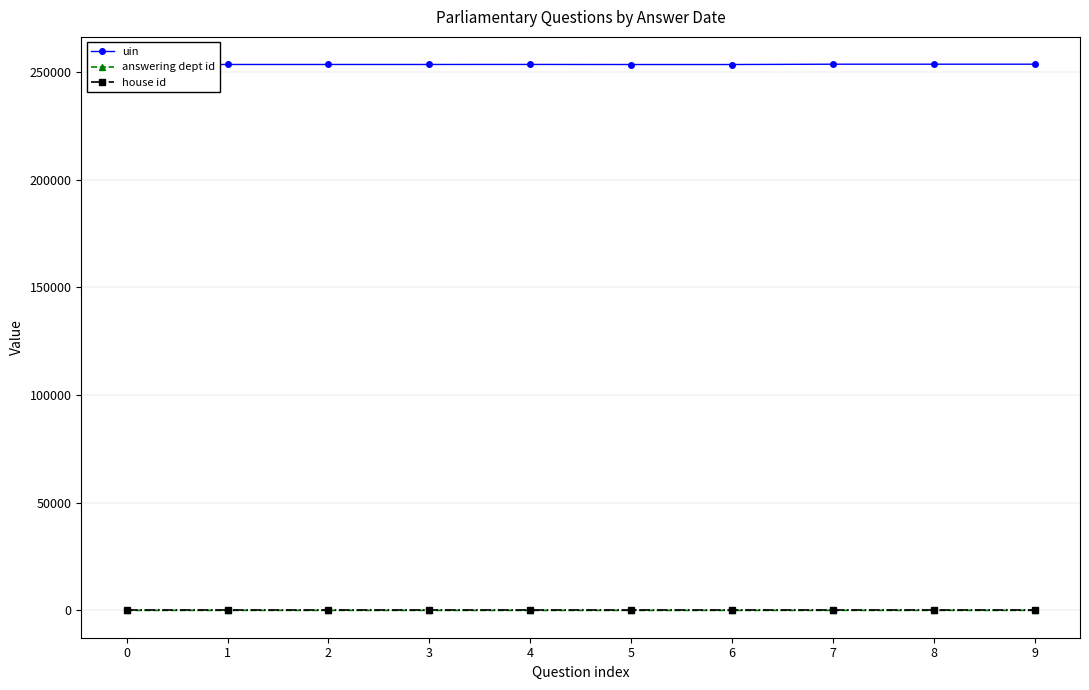

At how many categories does at least one series exceed 3028?

10